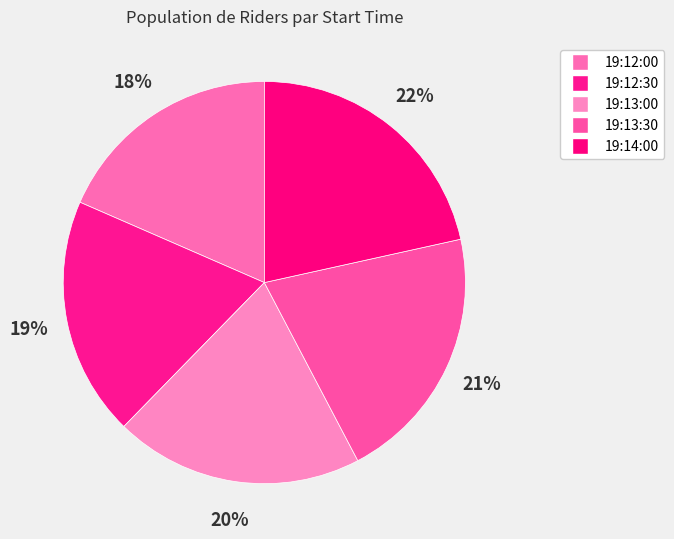

What percentage is the 19:13:30 slice, to the nearest percent?

21%